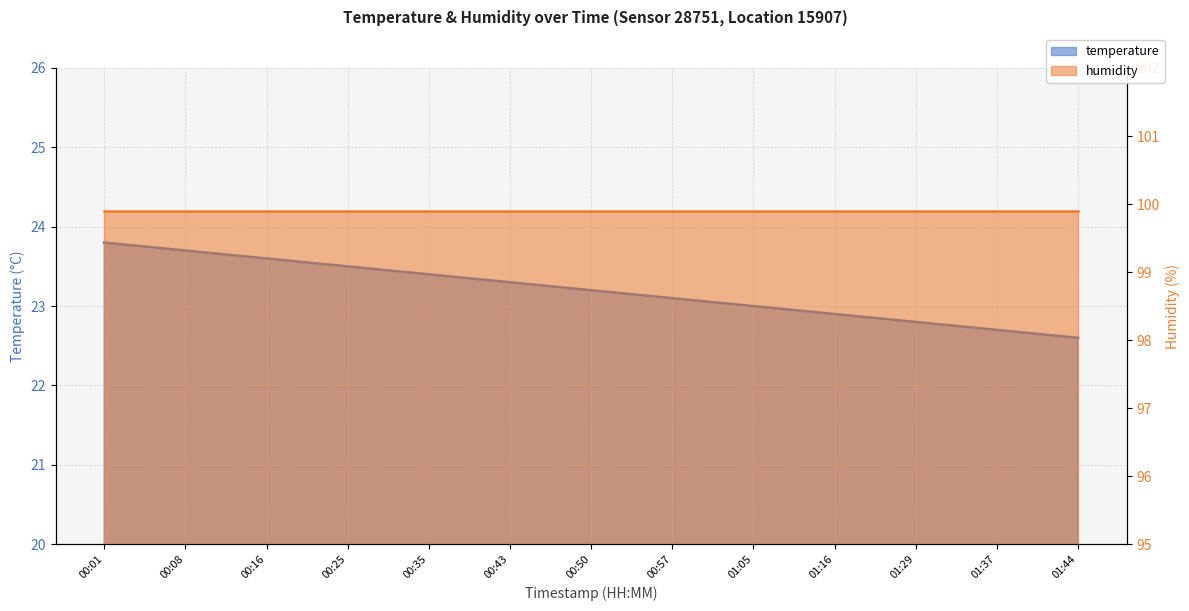

What is the label of the 1st point from the right?

01:44